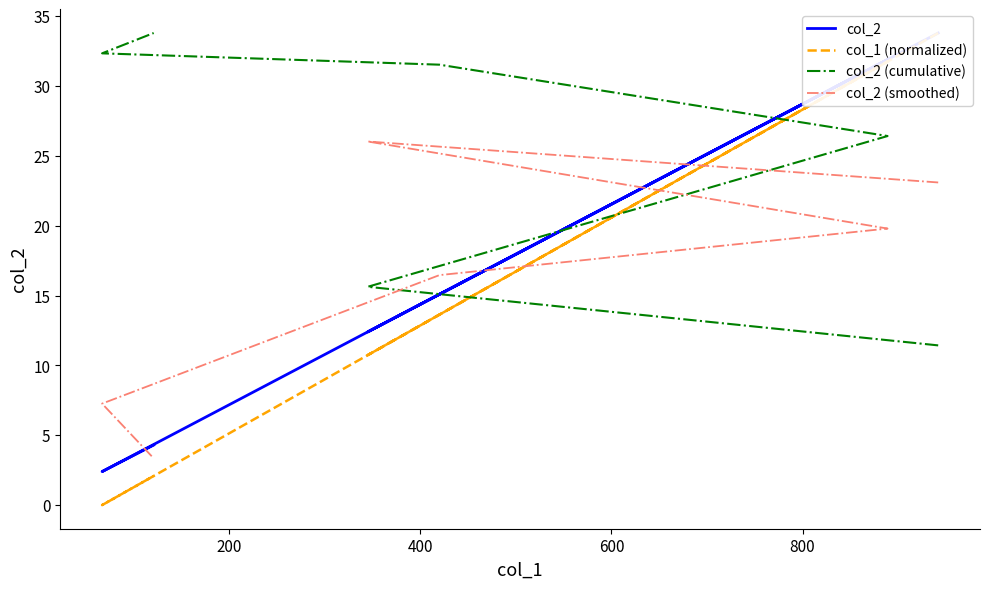

Reading left to right, transcribe all the data shown in this chart.

col_2: 33.8	12.4	31.9	15.1	2.4	4.3
col_1 (normalized): 33.8	10.7	31.8	13.6	0.0	2.1
col_2 (cumulative): 11.4	15.6	26.4	31.5	32.3	33.8
col_2 (smoothed): 23.1	26.0	19.8	16.5	7.3	3.3